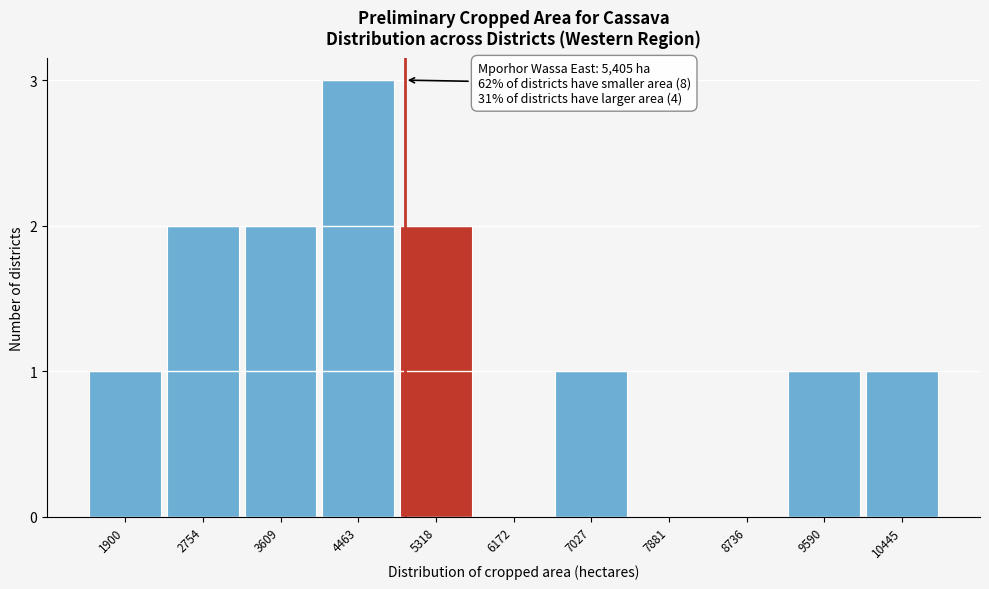

Reading left to right, what are all the values shown in this chart?

1900=1	2754=2	3609=2	4463=3	5318=2	6172=0	7027=1	7881=0	8736=0	9590=1	10445=1